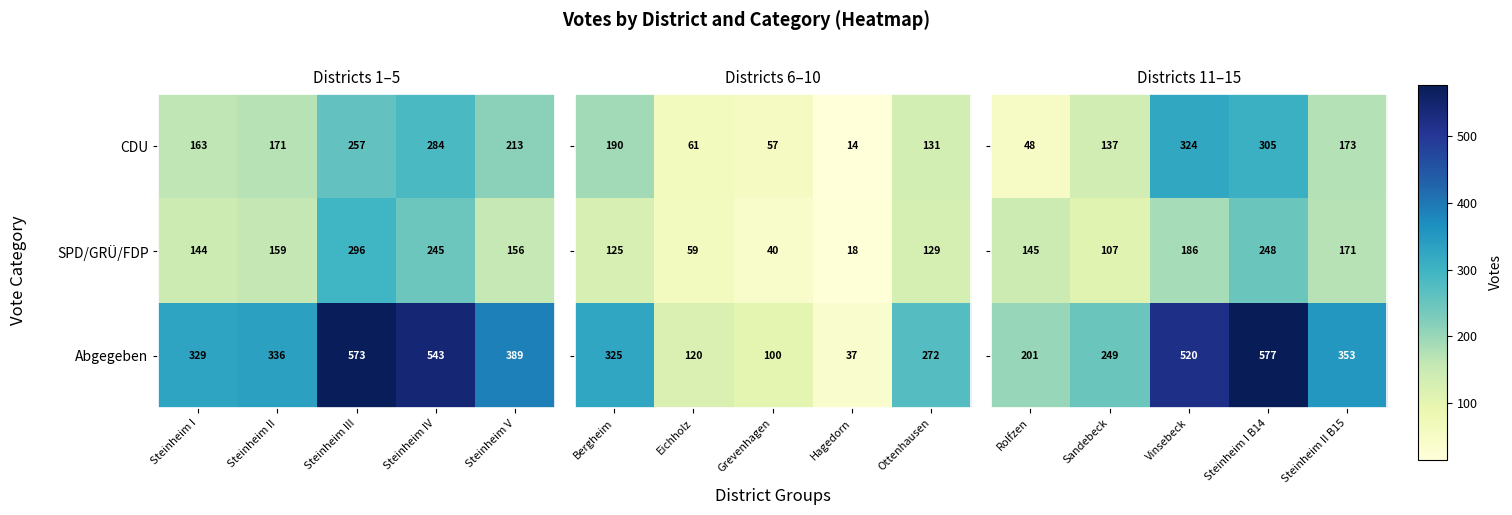

True or false: Abgegeben has a value of 389 at Steinheim V.

True